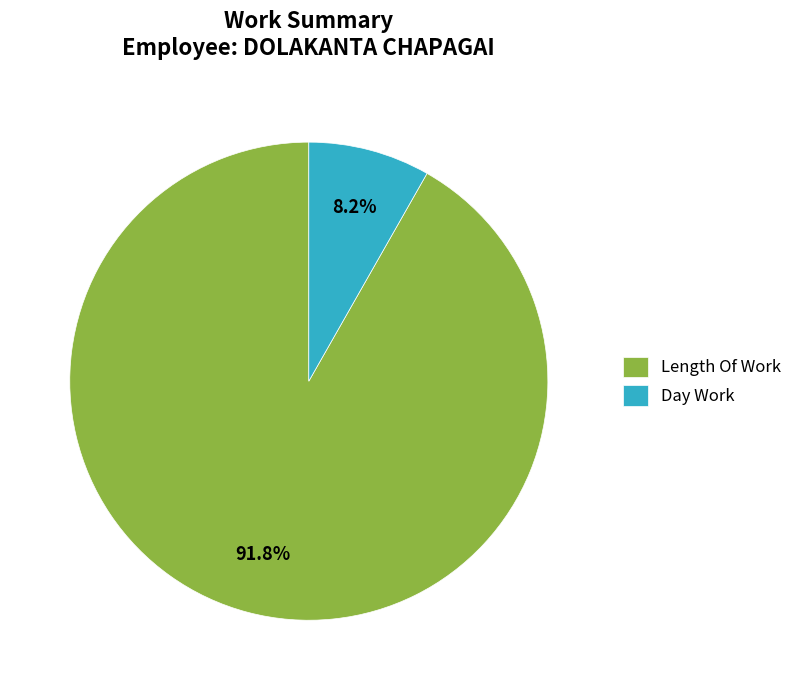

Is it true that Day Work is 17% of the pie?

False